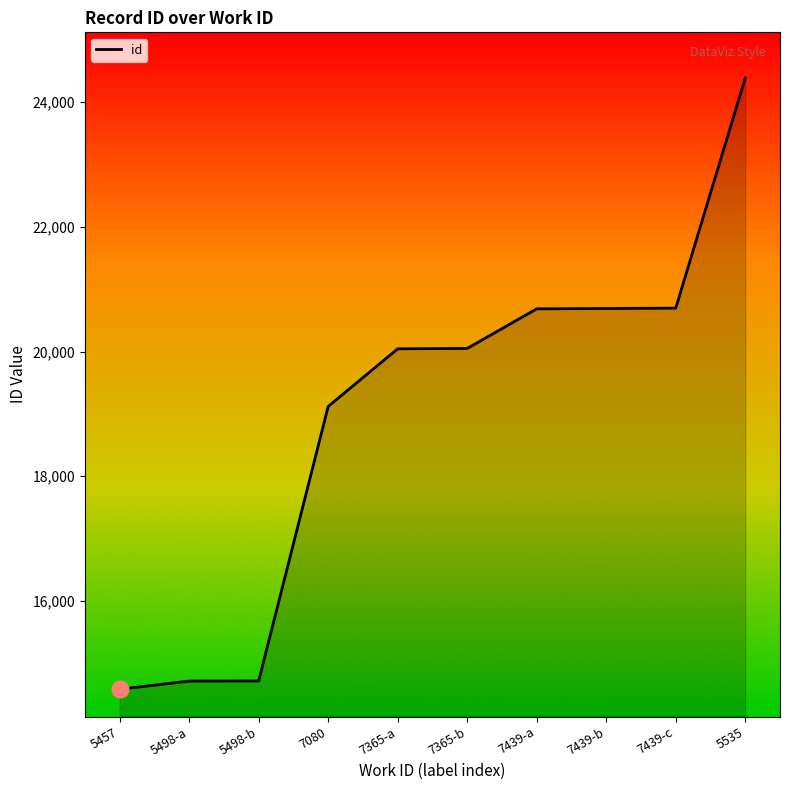

What is the ratio of the value at 7439-b to the value at 7365-b?

1.0